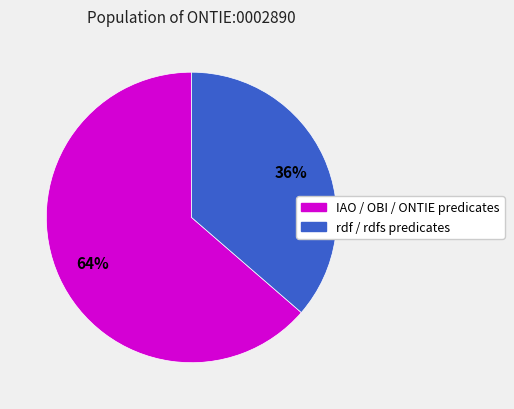

Is there any slice that represents more than half of the pie?

Yes